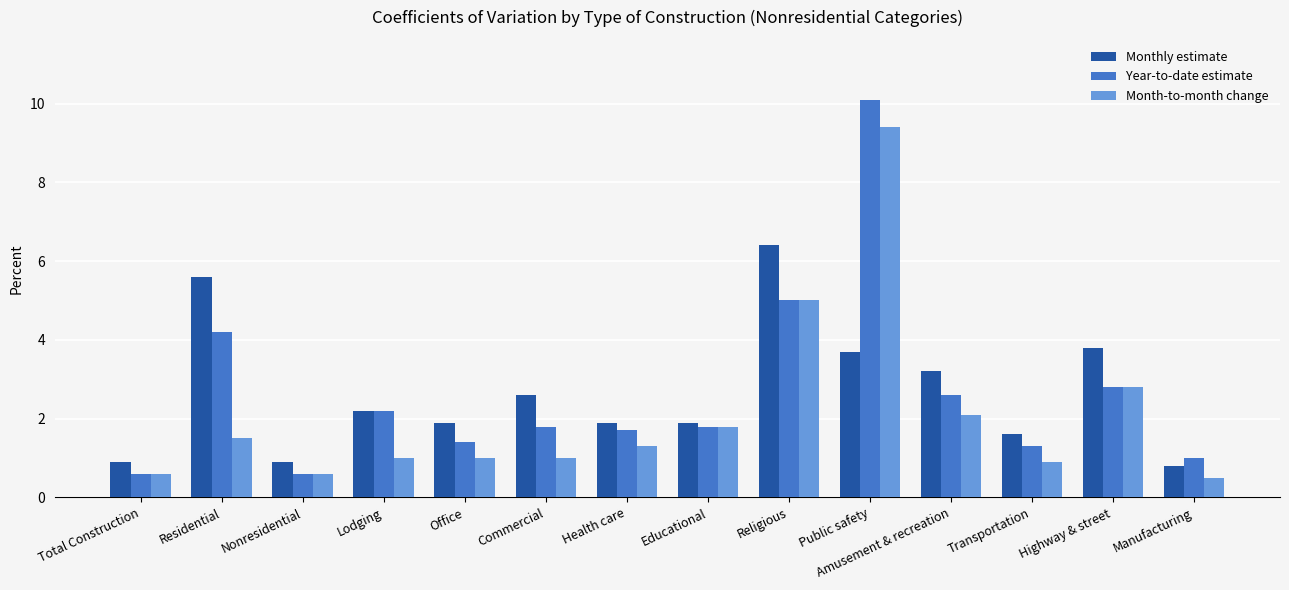

At how many categories does at least one series exceed 7?

1